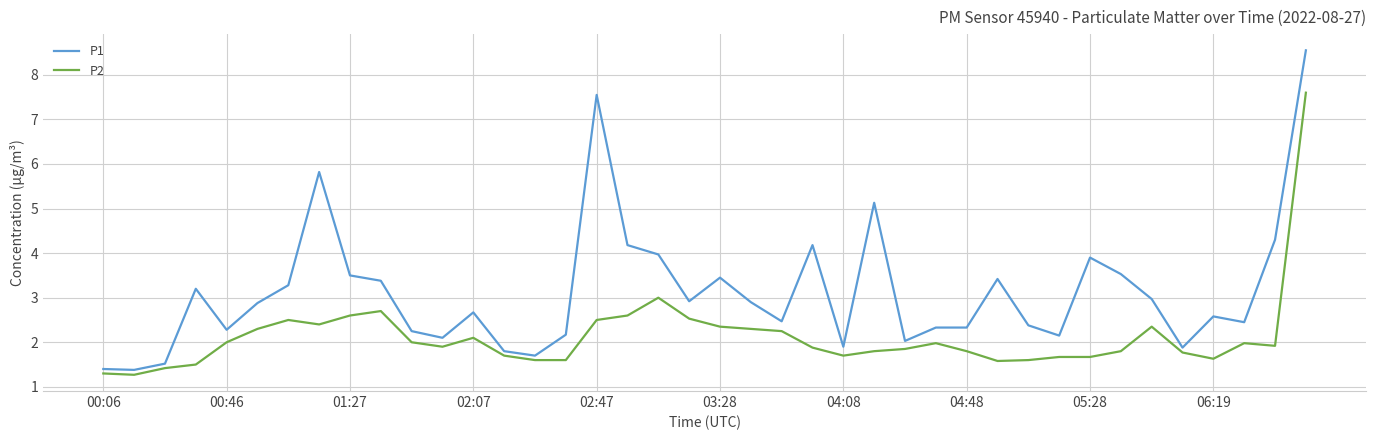

Rank the series by their maximum value, from highest to lowest.

P1, P2